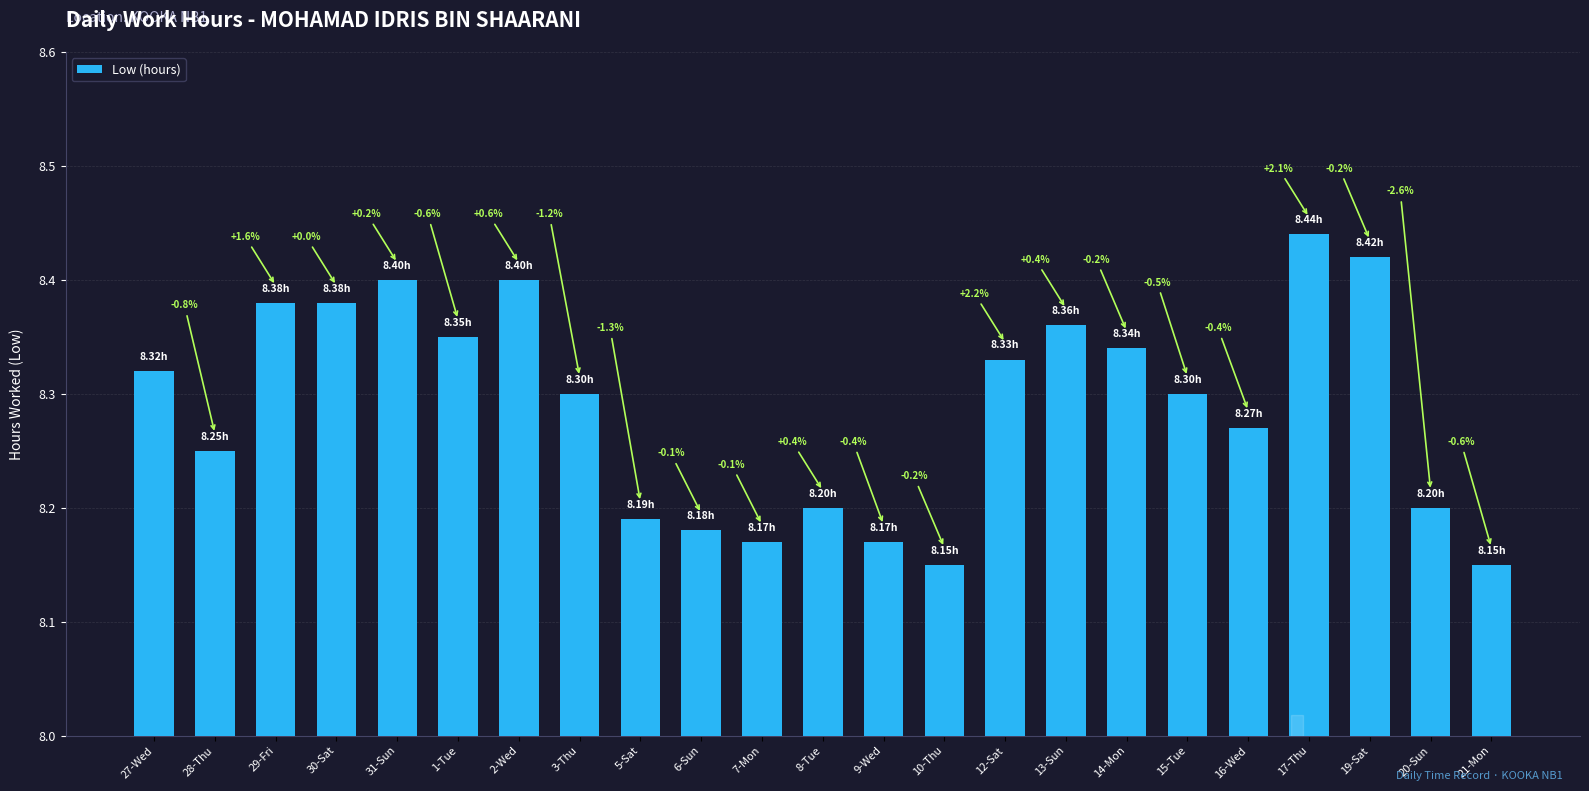

Approximately how many times larger is the value at 15-Tue compared to 19-Sat?

1.0